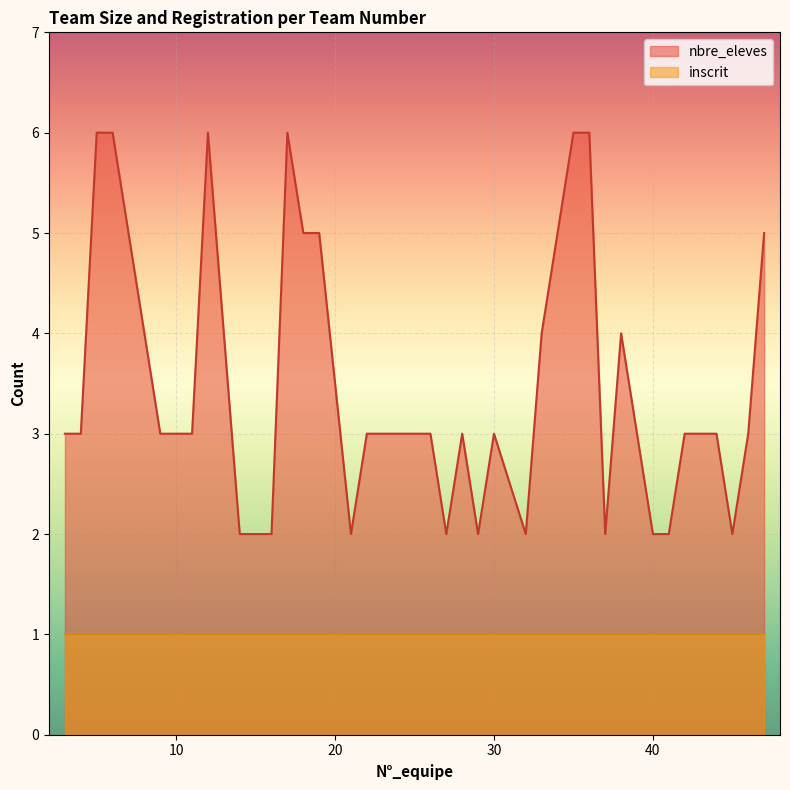

Rank the categories by value from lowest to highest.

14, 15, 16, 21, 27, 29, 32, 37, 40, 41, 45, 3, 4, 9, 11, 22, 23, 24, 26, 28, 30, 39, 42, 43, 44, 46, 8, 13, 33, 38, 7, 18, 19, 47, 5, 6, 12, 17, 35, 36